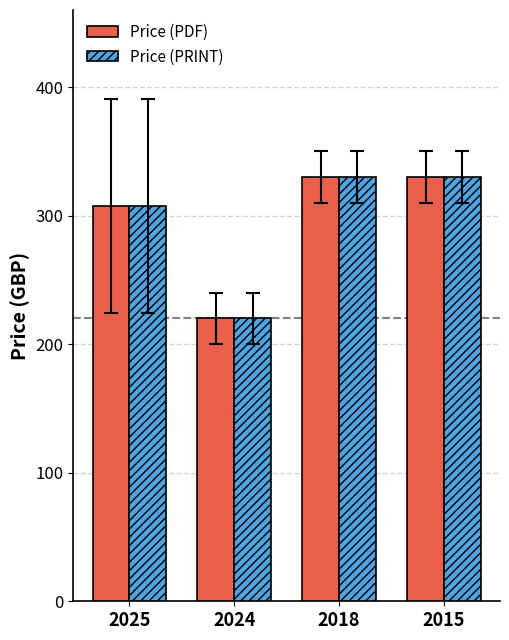

What value does the Price (PRINT) series have at 2024?

220.0